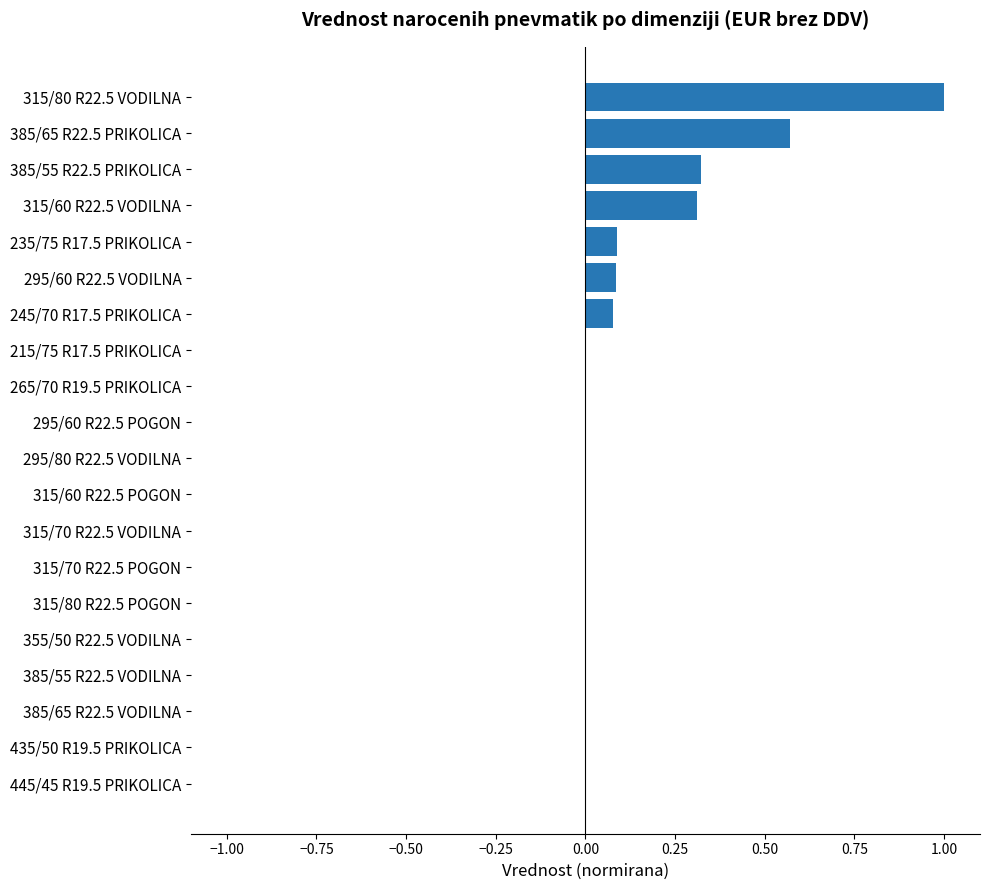

The chart shows a value of 0.5 at 385/65 R22.5 VODILNA. True or false?

False